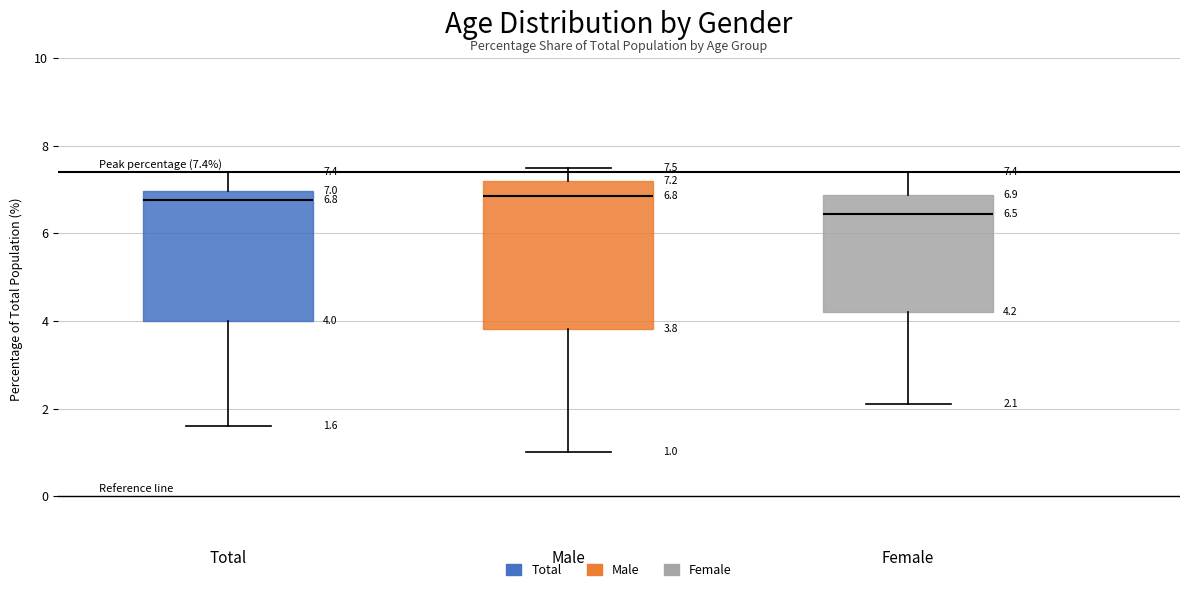

Which box has the lowest median line?

Female